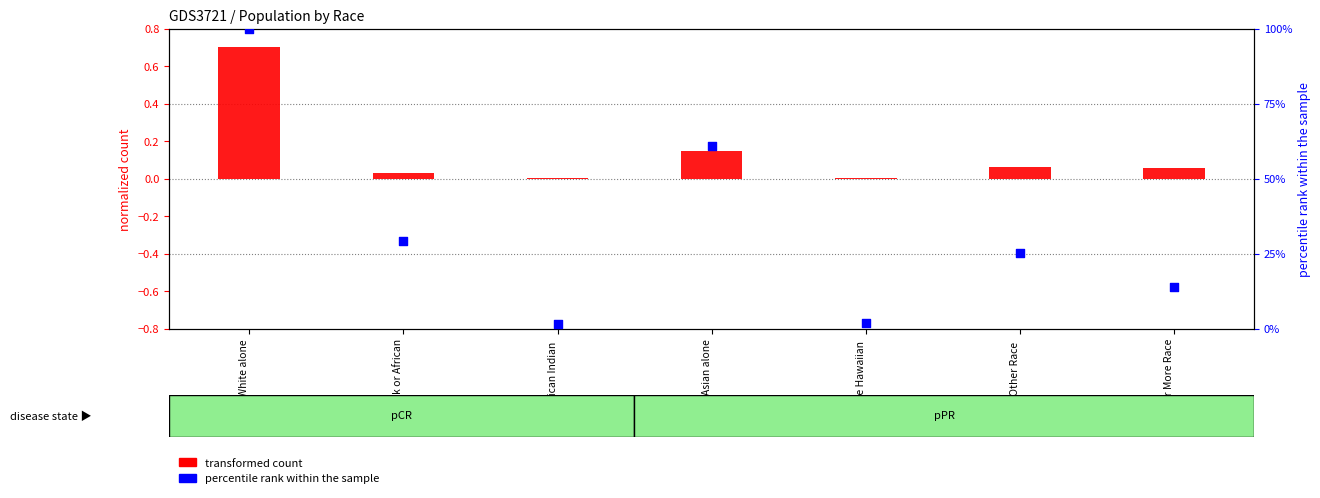

Which series has the largest Y range (max minus min)?

percentile rank within the sample